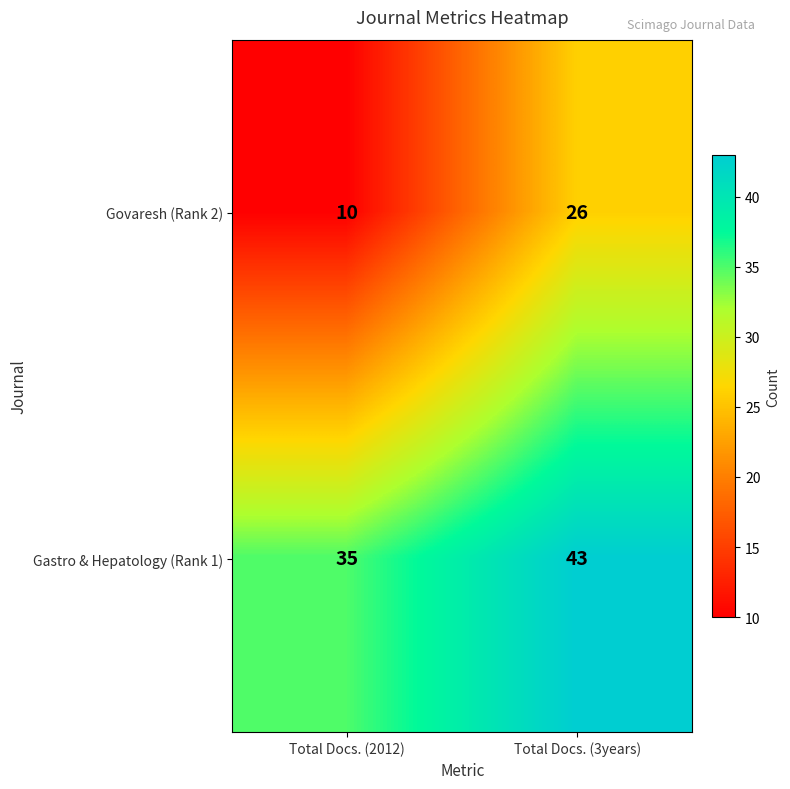

At which category is the sum across all series the highest?

Total Docs. (3years)